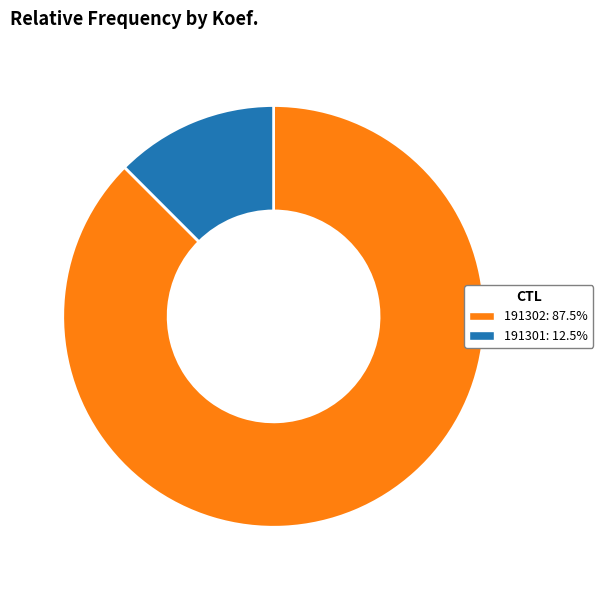

Do 191301: 12.5% and 191302: 87.5% together represent more than half of the pie?

Yes